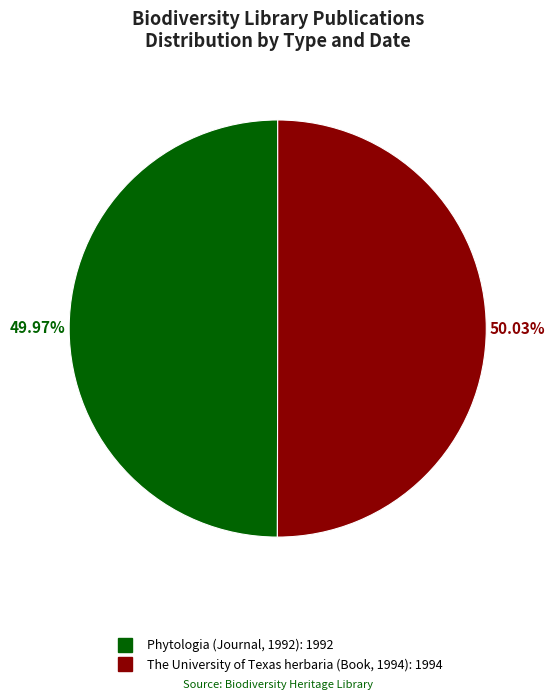

To the nearest percent, what percentage of the pie is The University of Texas herbaria (Book, 1994)?

50%